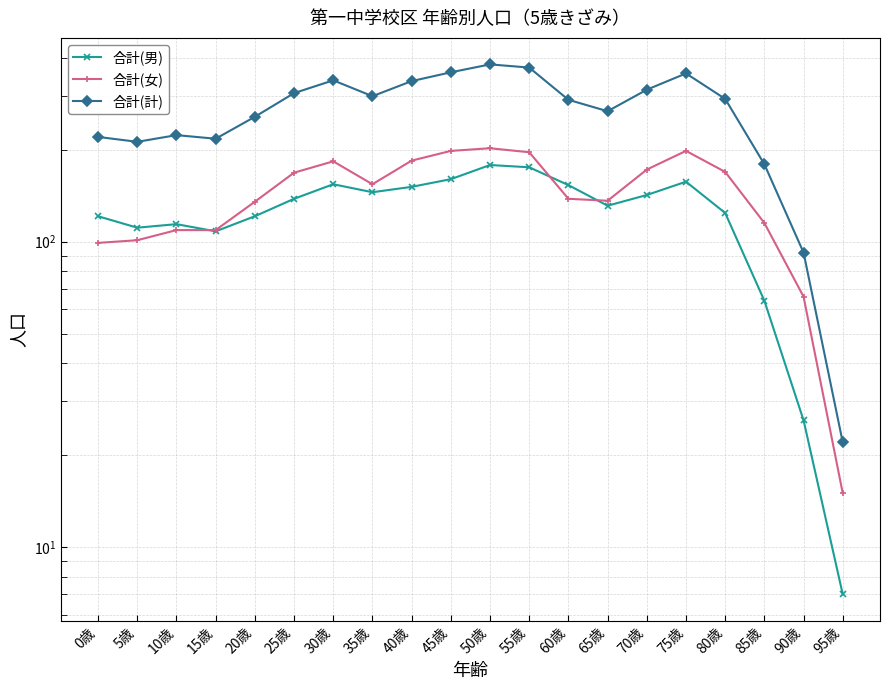

What is the label of the 5th point from the left?

20歳